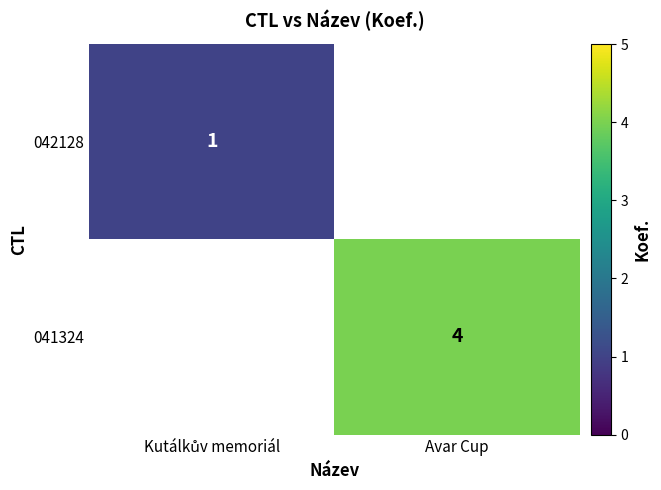

List the series in order of their overall mean, lowest first.

042128, 041324